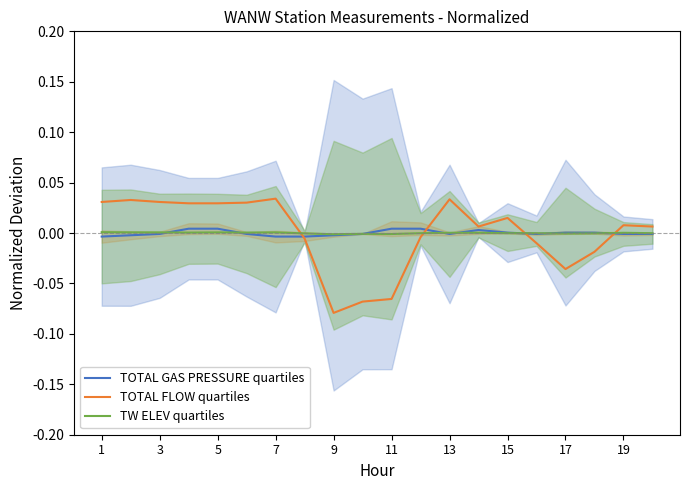

How many interior local peaks does the TW ELEV quartiles series have?

4